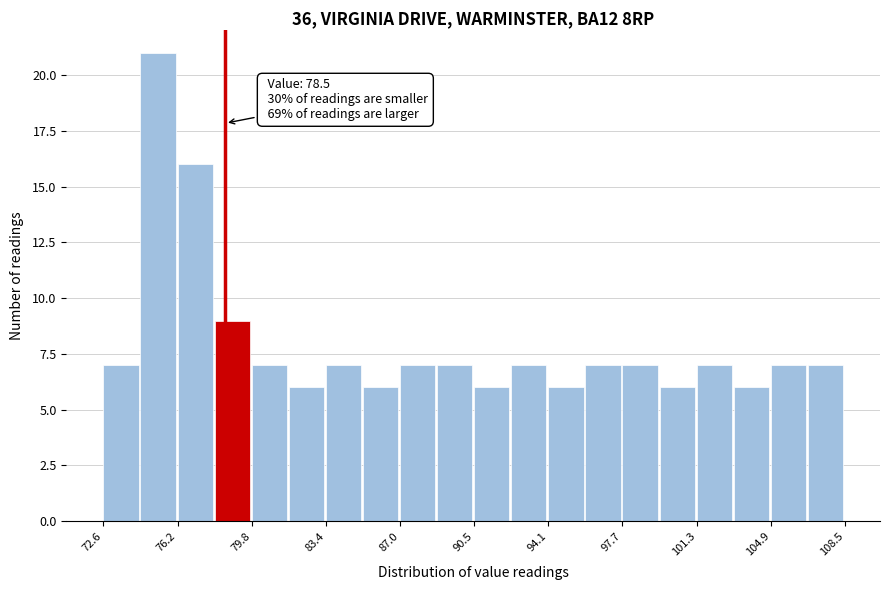

Around what value on the x-axis is the tallest bar? Give the approximate position of its centre, as read against the axis.

75.0